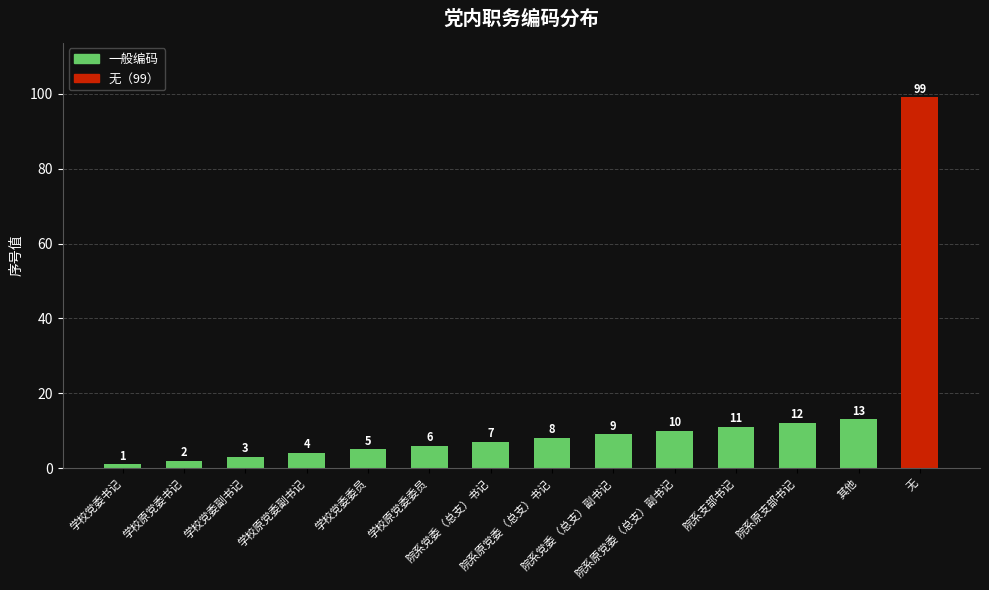

Which category has the highest value across all series?

无